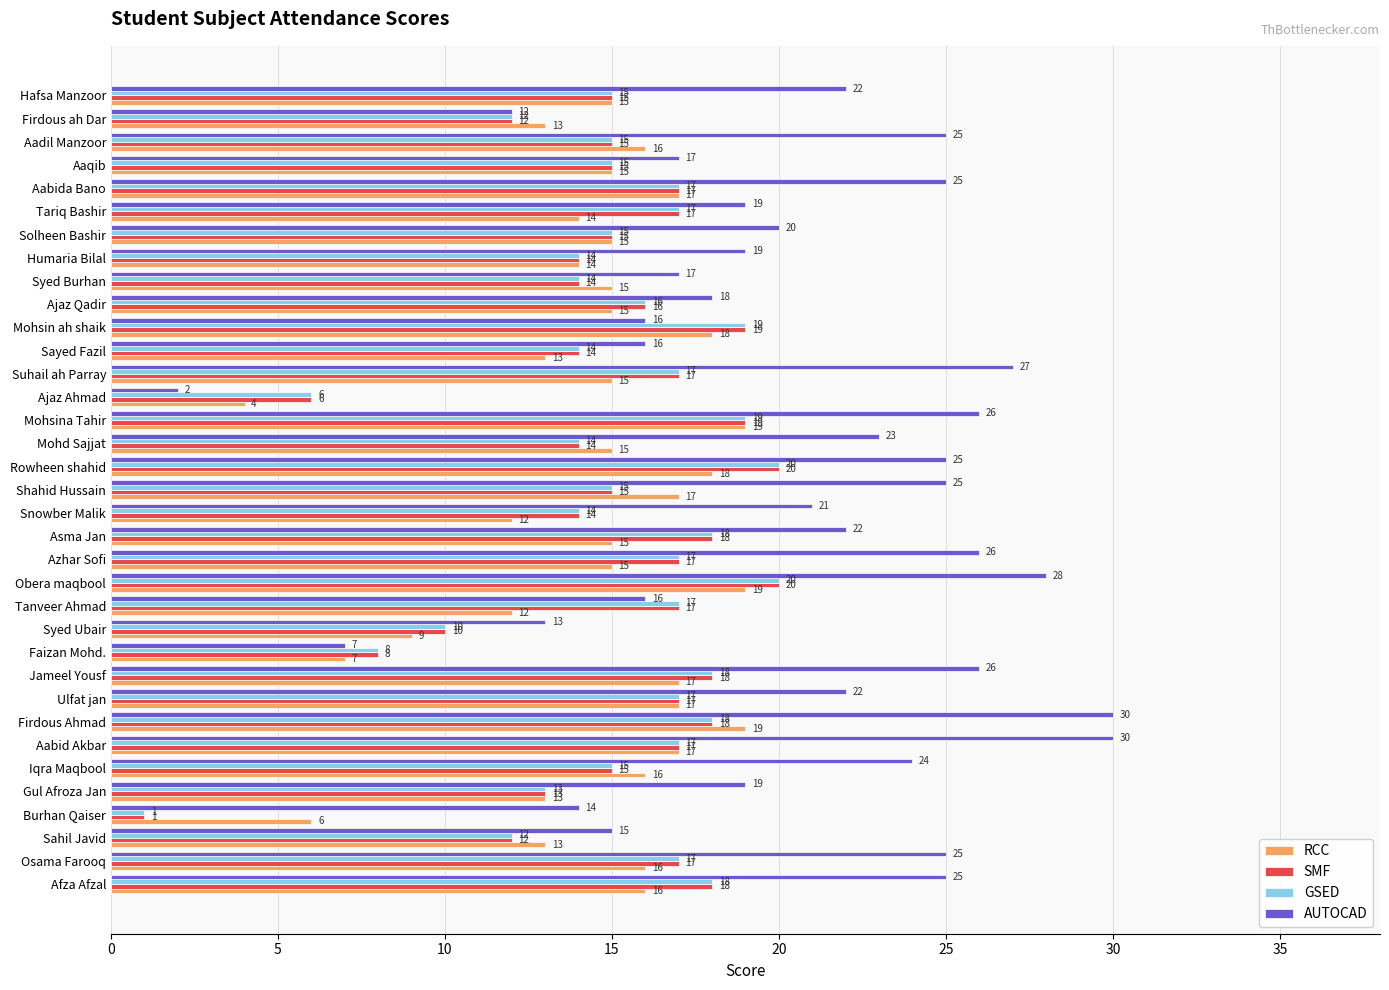

Which series has the largest total across all categories?

AUTOCAD